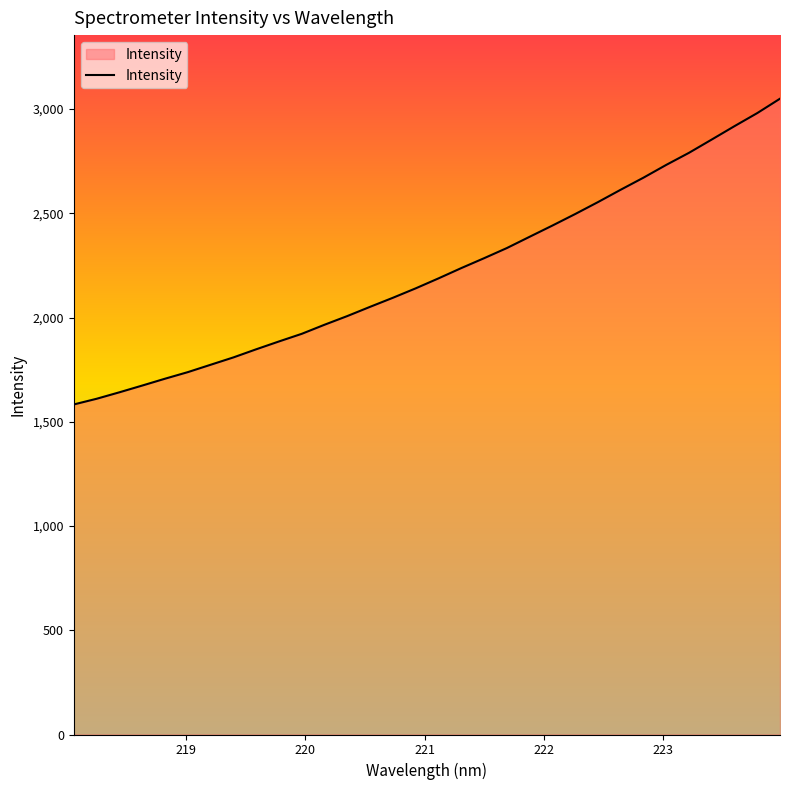

What is the maximum value shown in the chart?

3049.6